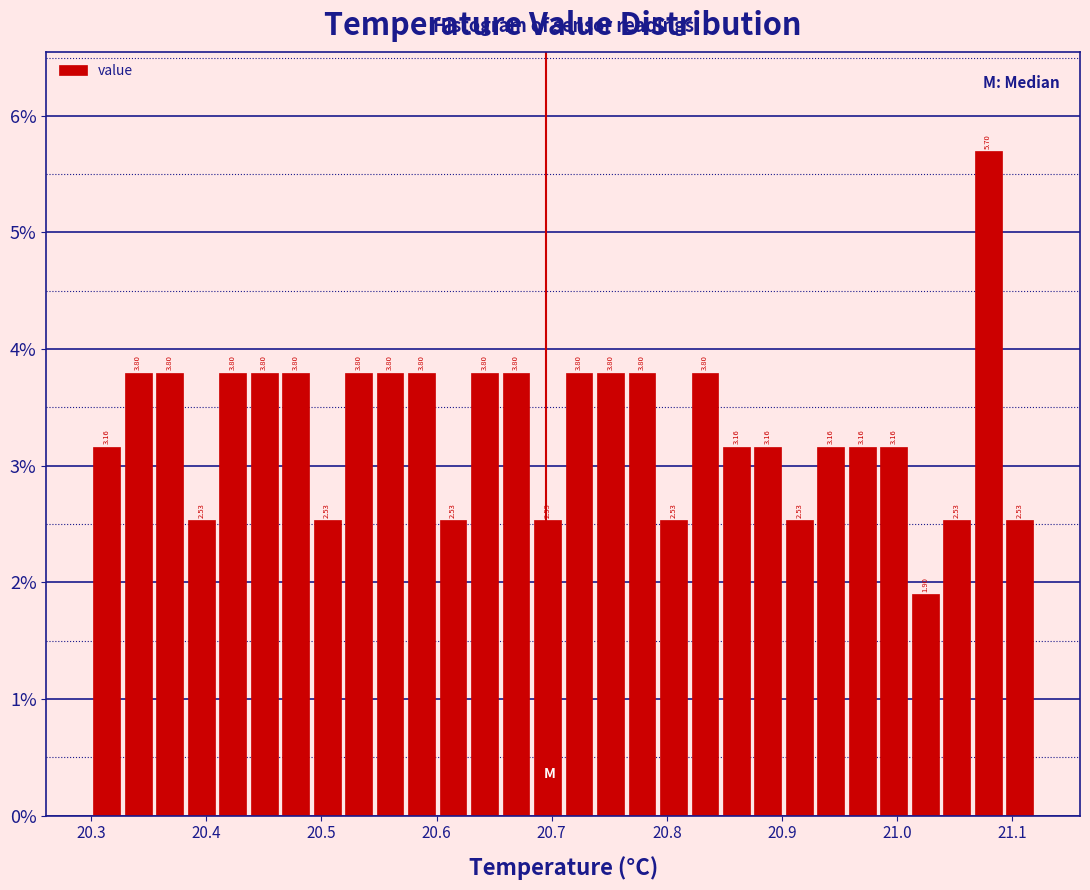

Read against the x-axis, roughly where is the centre of the tallest bar?

21.08